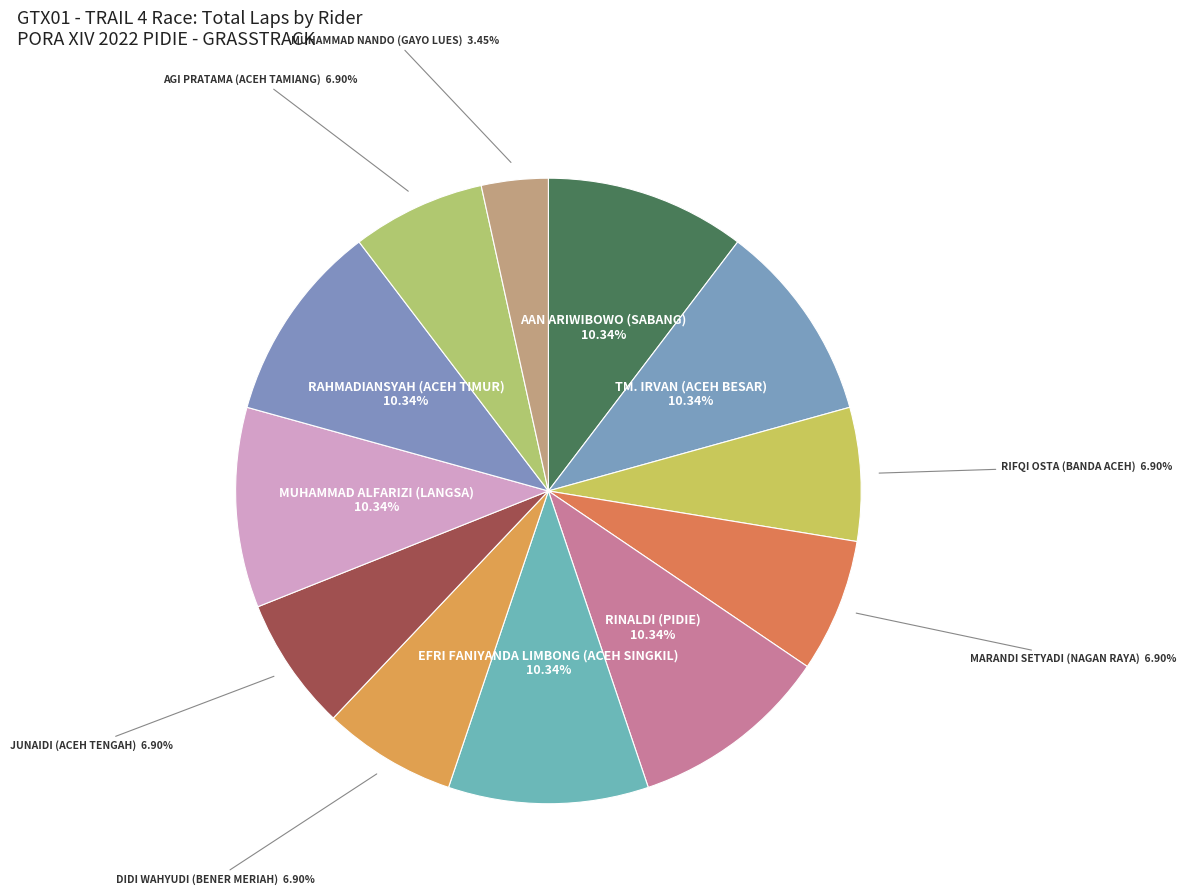

To the nearest percent, what is the difference between the MUHAMMAD NANDO (GAYO LUES) and JUNAIDI (ACEH TENGAH) slice percentages?

3%